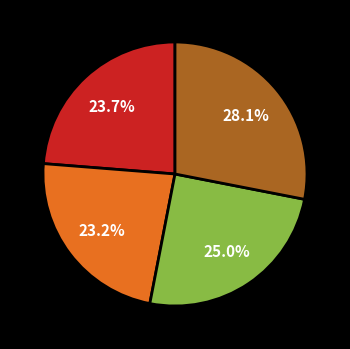

How many segments does this pie chart have?

4